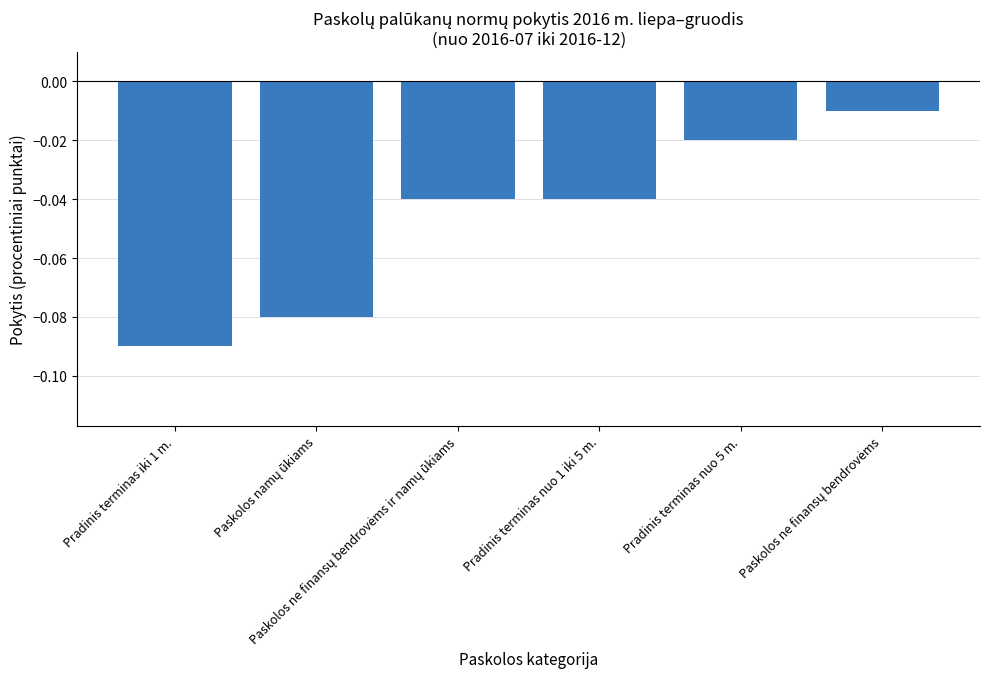

What is the sum of all values?

-0.3